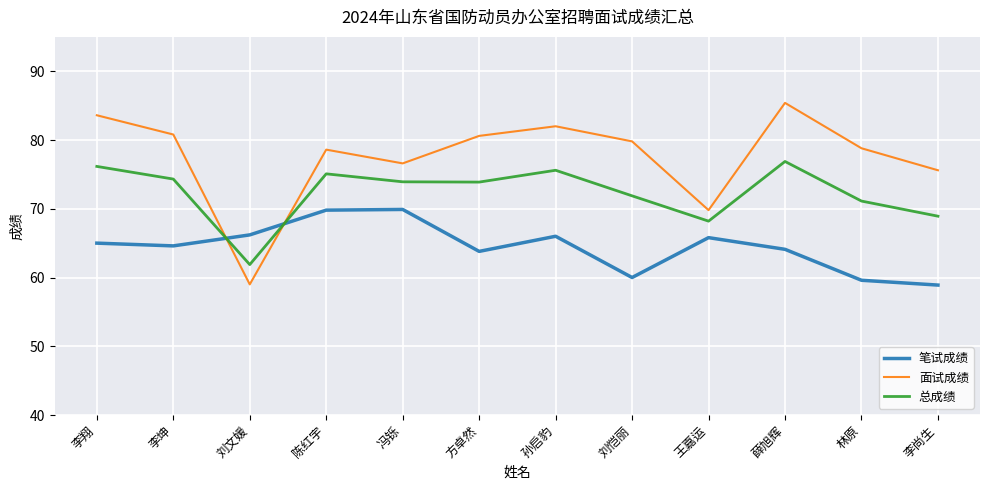

How many interior local valleys does the 面试成绩 series have?

3